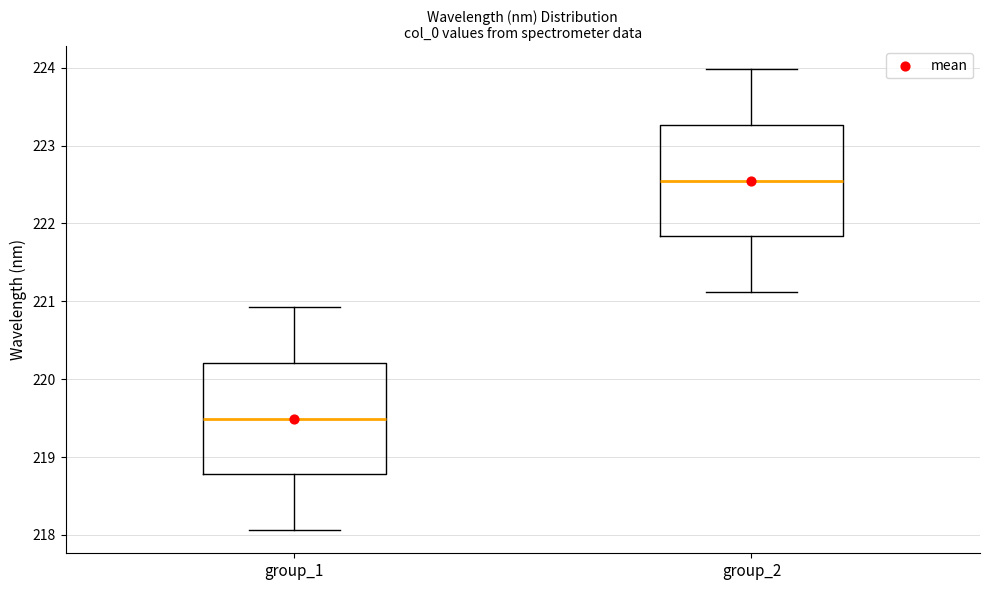

Where is the lower edge of the box for group_2 on the y-axis? The values are not printed on the chart, so give them approximately, as read against the axis.

221.8